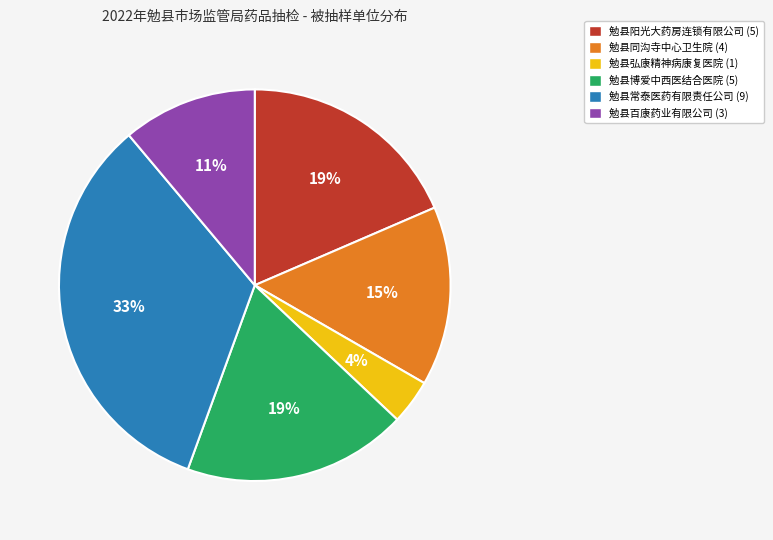

Which has a higher value, 勉县常泰医药有限责任公司 or 勉县百康药业有限公司?

勉县常泰医药有限责任公司